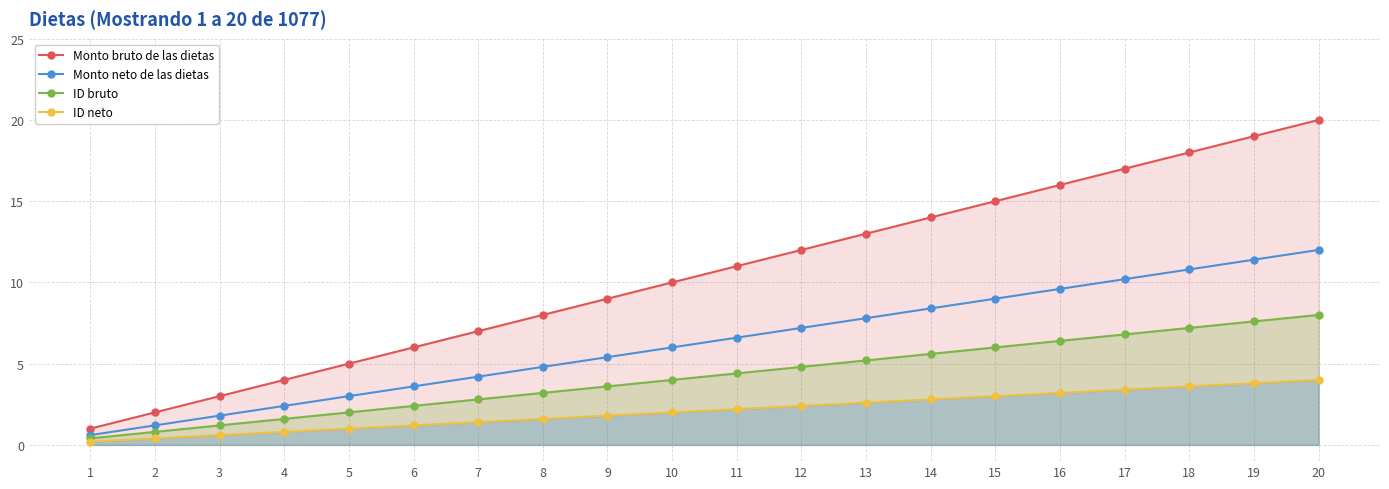

True or false: Monto neto de las dietas and Monto bruto de las dietas cross at least once.

False